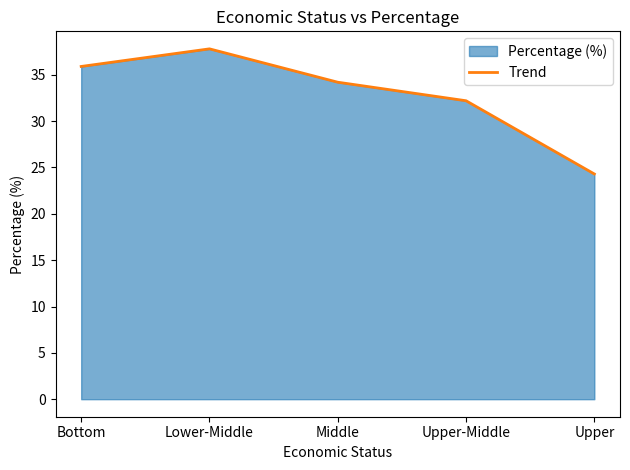

Reading left to right, what are all the values shown in this chart?

Bottom=35.9	Lower-Middle=37.8	Middle=34.2	Upper-Middle=32.2	Upper=24.3